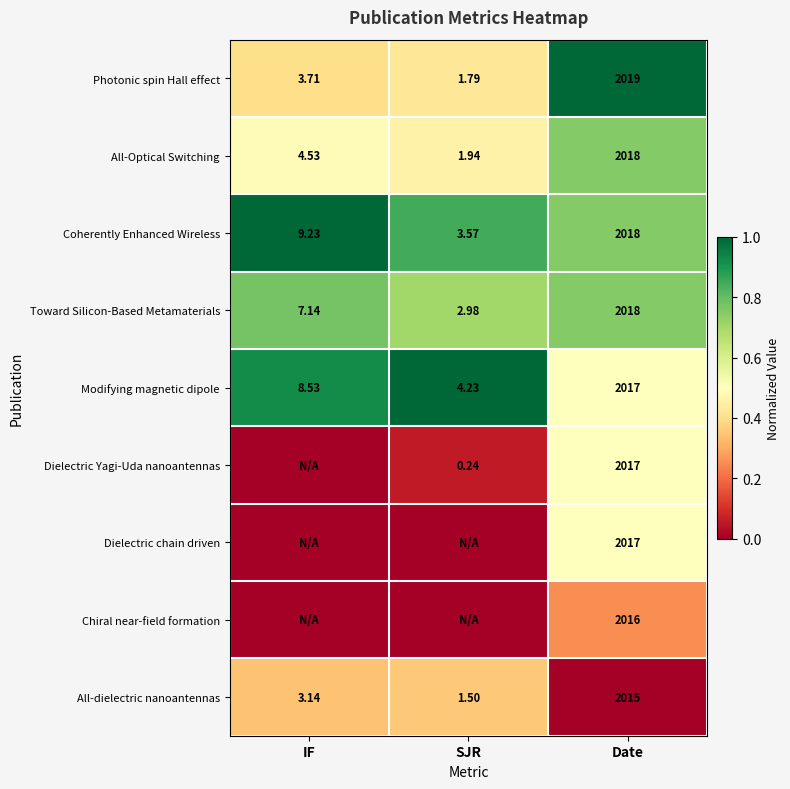

Is the value of Modifying magnetic dipole at SJR greater than the value of Photonic spin Hall effect at Date?

No